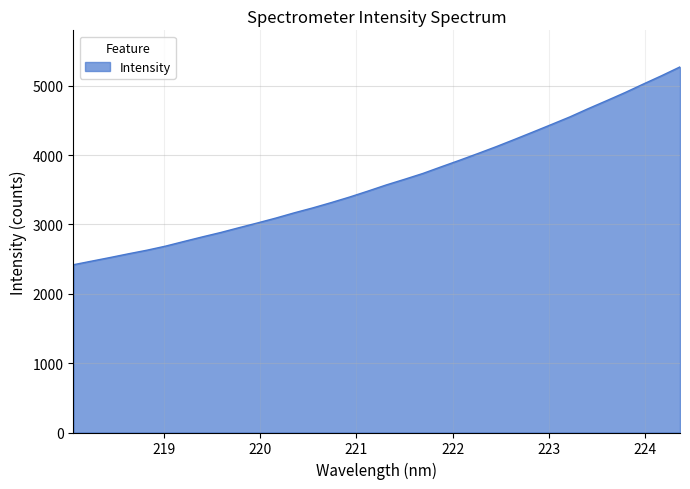

What is the minimum value shown in the chart?

2418.9